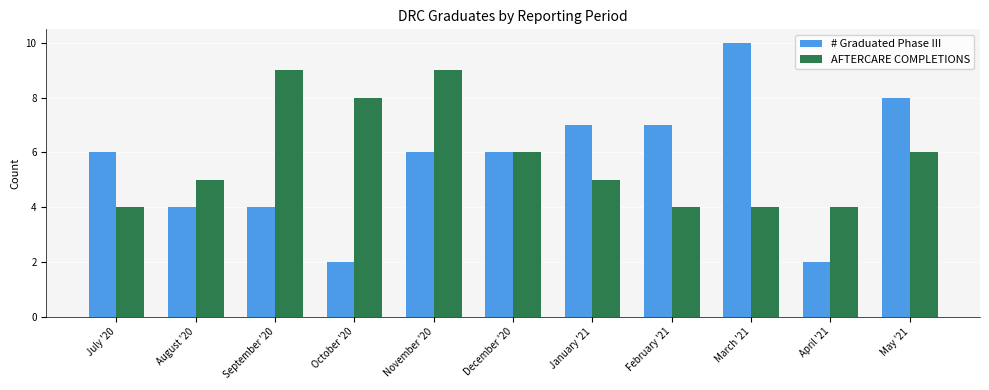

What is the difference between the AFTERCARE COMPLETIONS values at December '20 and August '20?

1